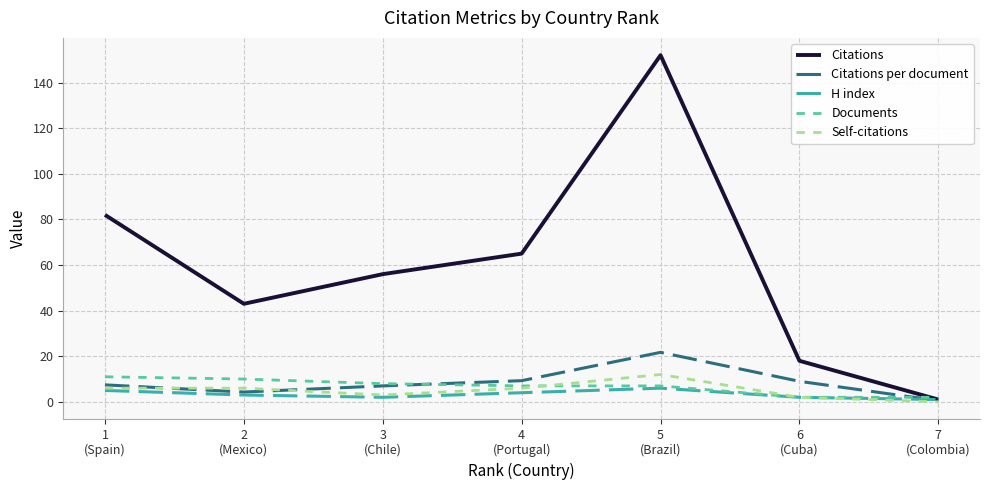

Which series changed the most between 1
(Spain) and 2
(Mexico)?

Citations